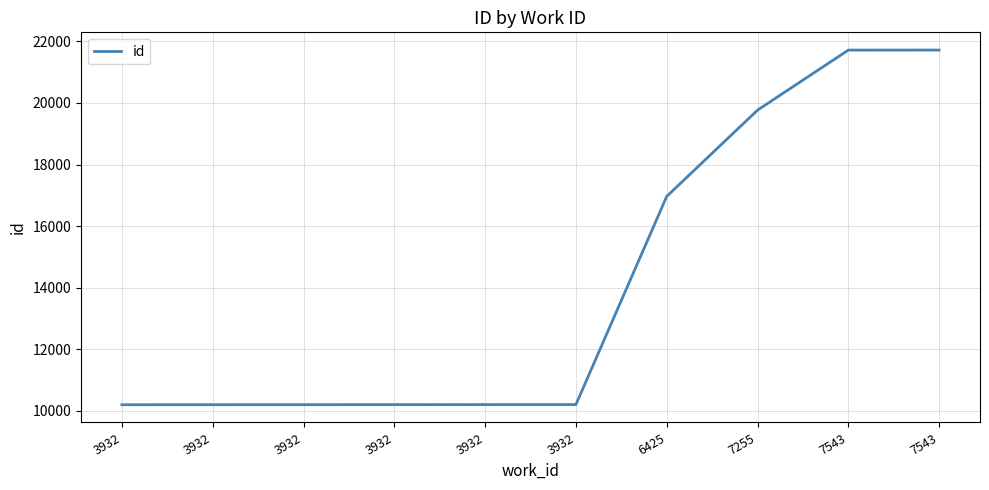

Which has a higher value, 3932 or 7543?

7543